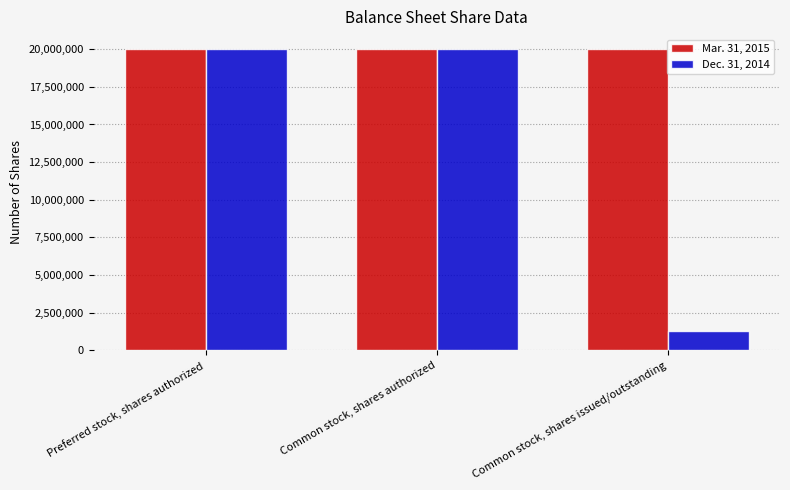

Which series has the widest spread of values?

Dec. 31, 2014